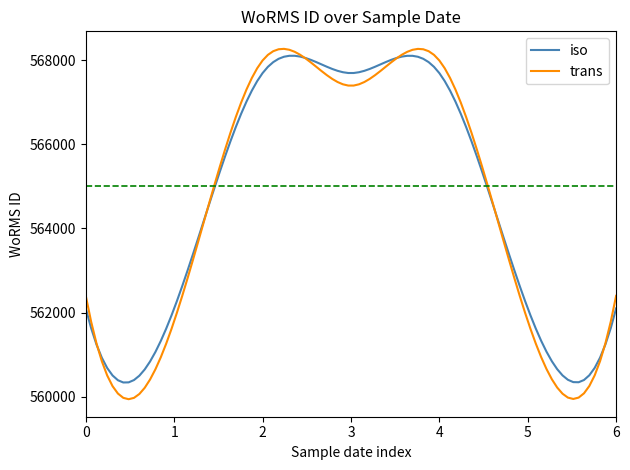

Which series has the largest range (max minus min)?

trans